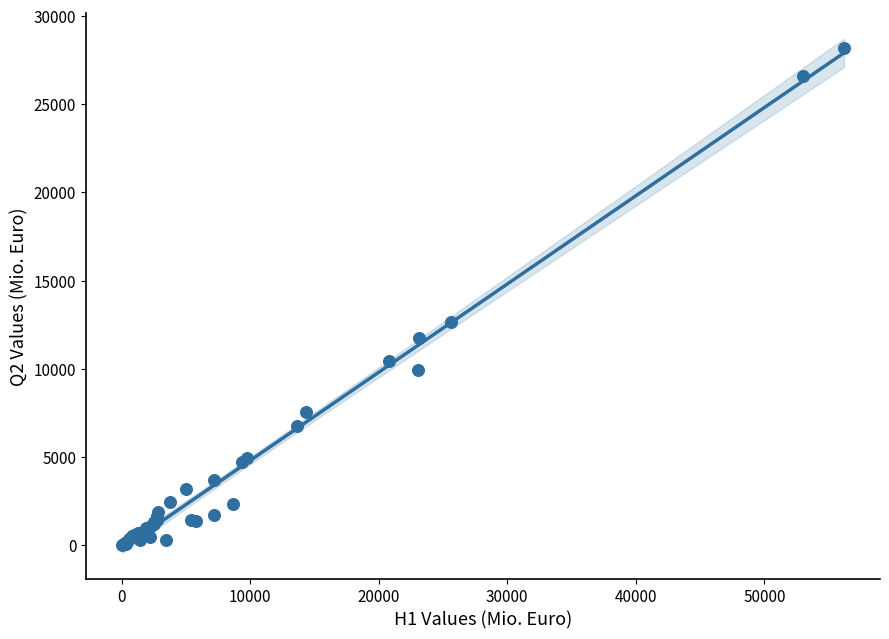

What Y value in the scatter plot is closest to 14089?

12669